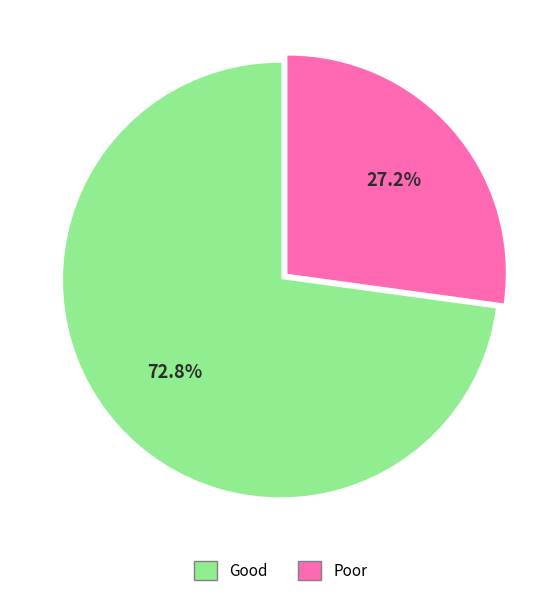

Which slice is the smallest?

Poor